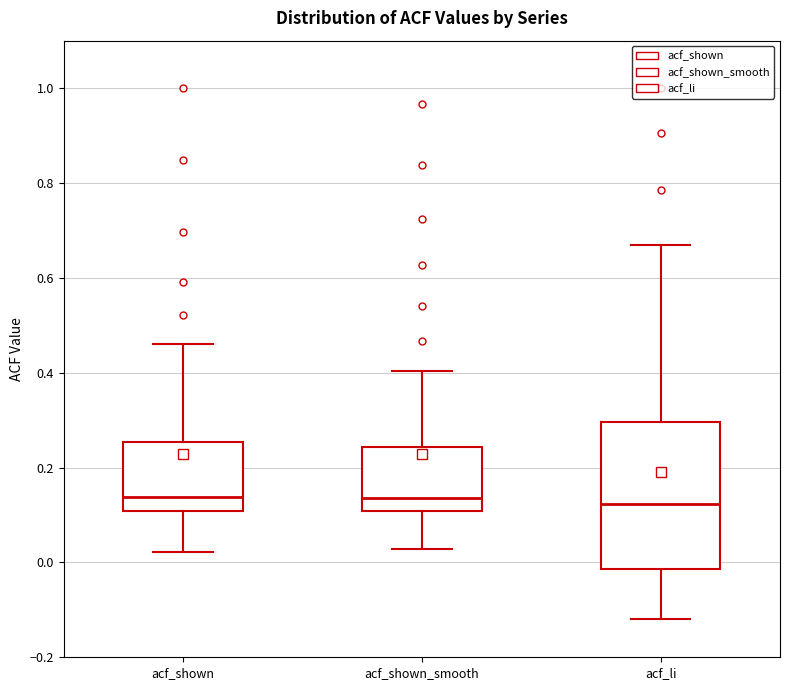

Which box is the tallest, from its lower edge to its upper edge?

acf_li